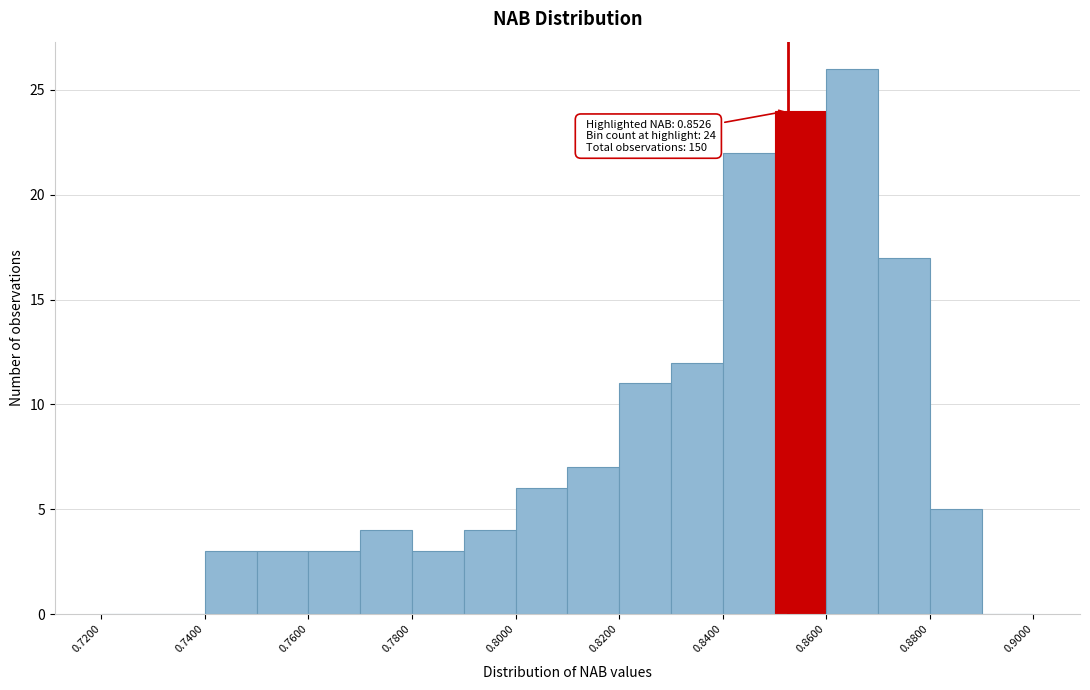

Which range on the x-axis has the tallest bar?

0.86 to 0.87